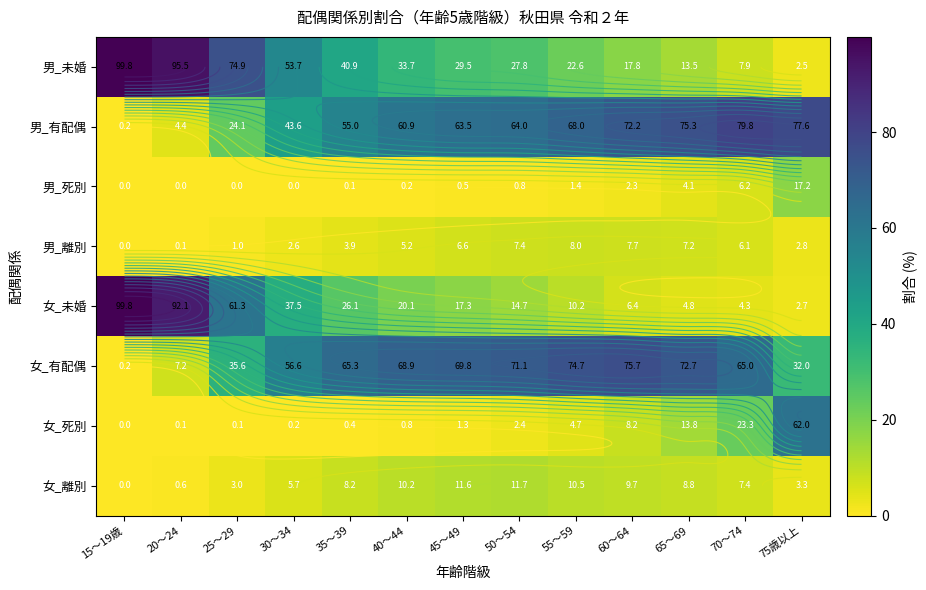

What is the difference between the second highest and minimum values in the 女_死別 series?

23.3